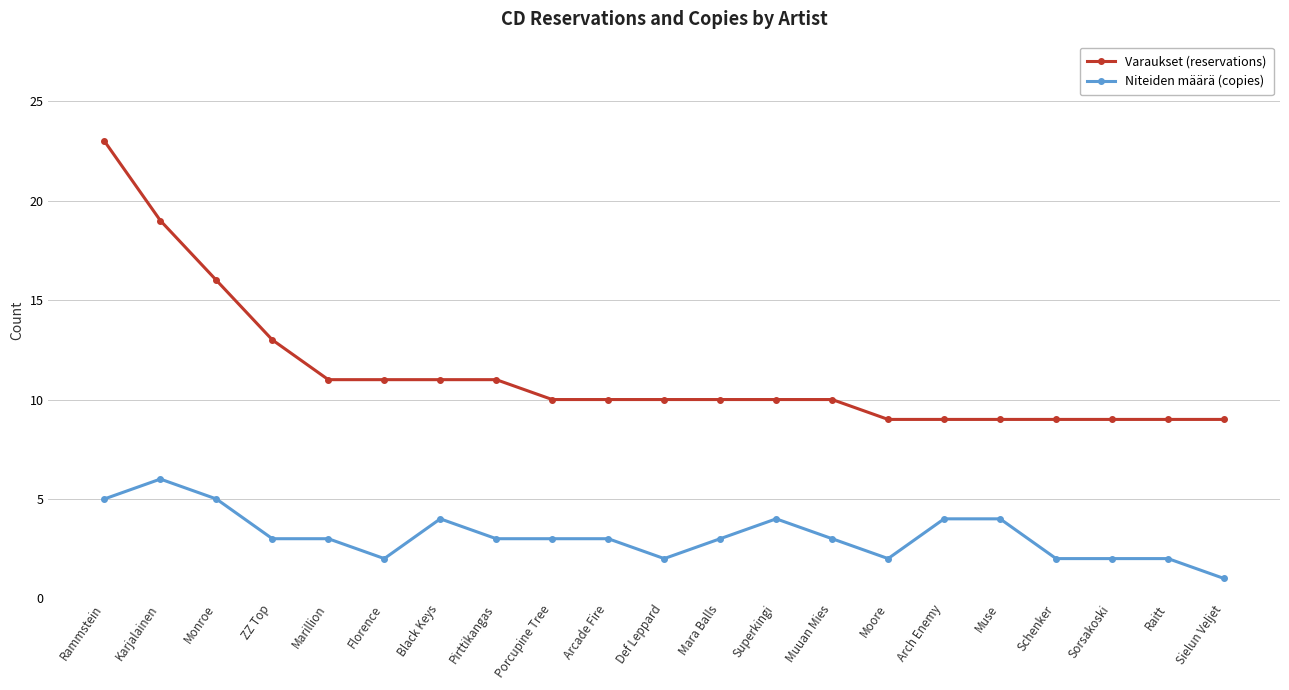

List the series in order of their overall mean, lowest first.

Niteiden määrä (copies), Varaukset (reservations)